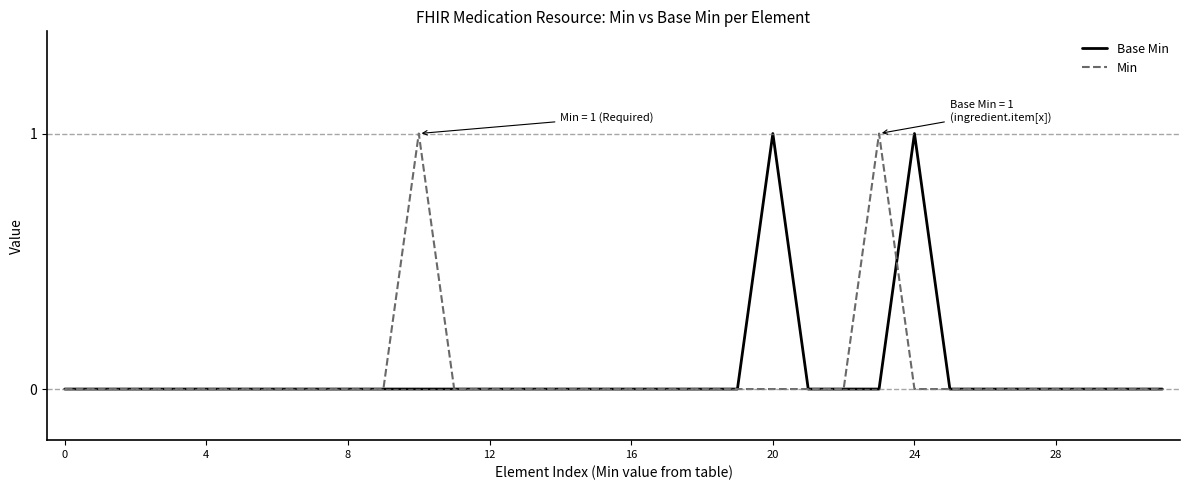

What are all the series names shown in the legend?

Base Min, Min